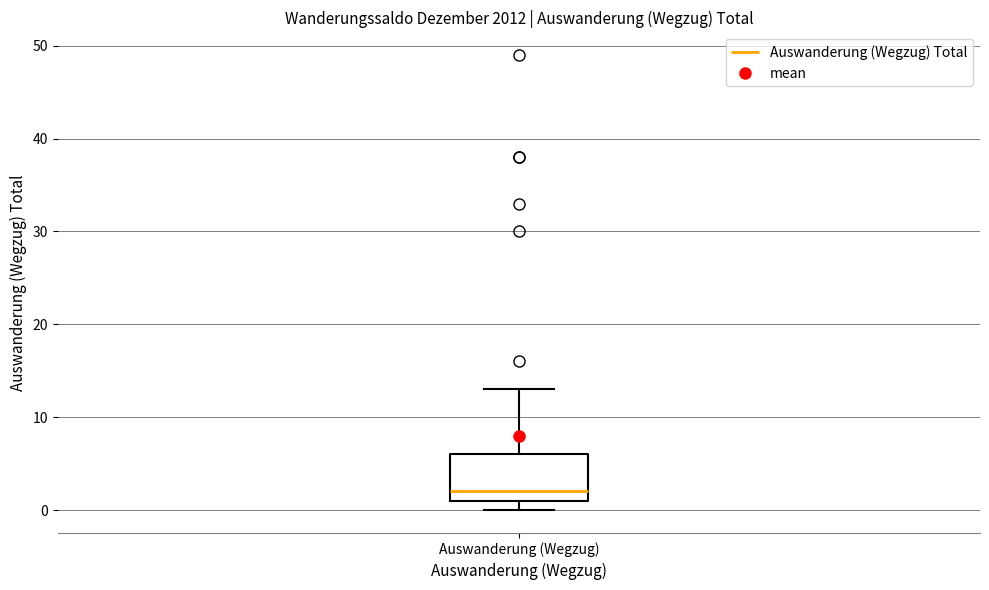

Read this box plot against the y-axis: the position of the median line, the range covered by the box, and the ends of both whiskers. The values are not printed on the chart, so give them approximately, as read against the axis.

median 2, box 1 to 6, whiskers 0 to 13